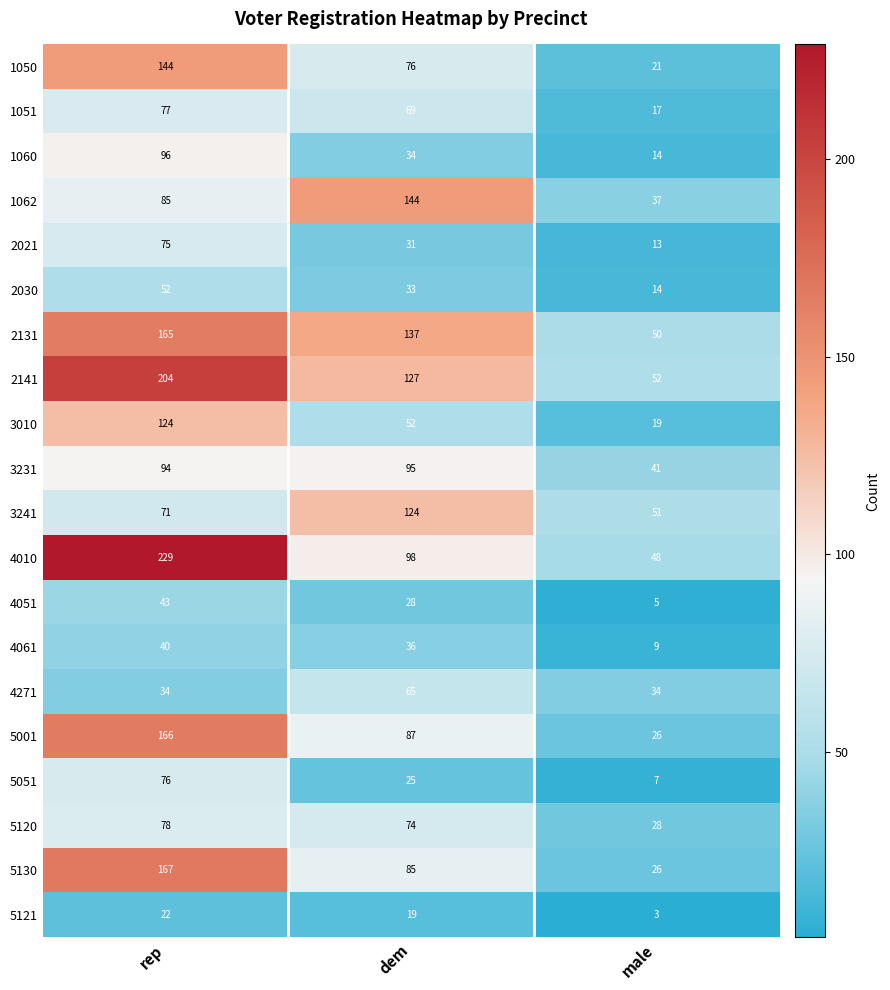

Which series has the widest spread of values?

4010